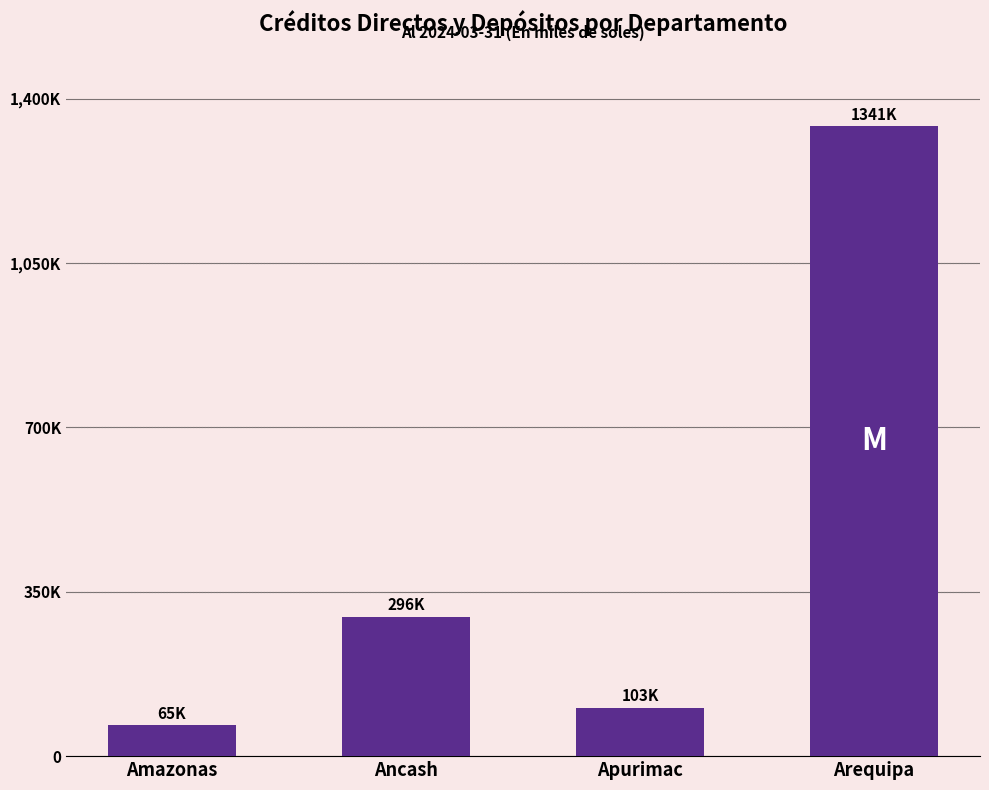

What is the smallest value displayed?

65302.2